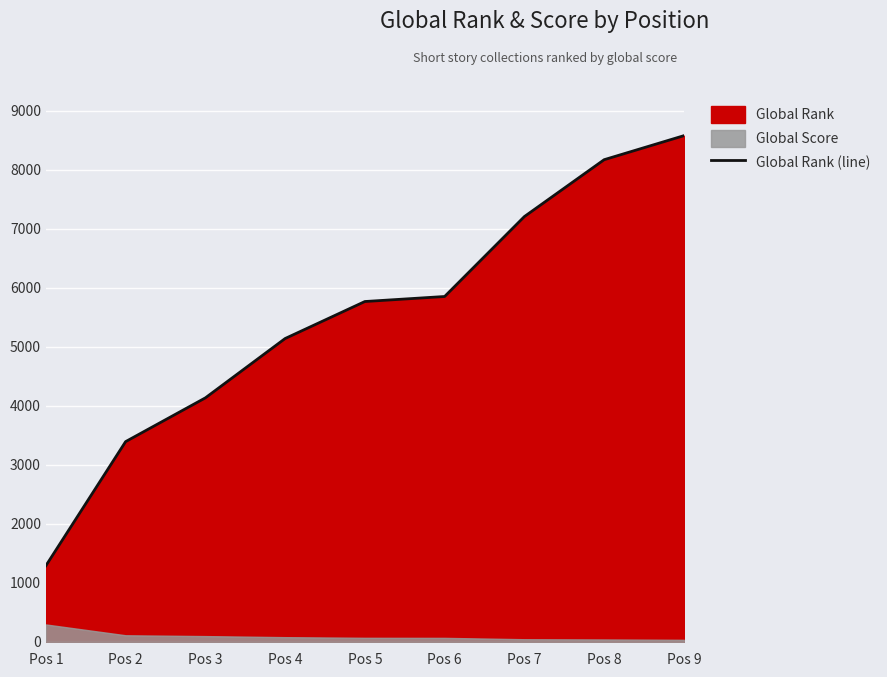

Rank the categories by value from lowest to highest.

Pos 1, Pos 2, Pos 3, Pos 4, Pos 5, Pos 6, Pos 7, Pos 8, Pos 9